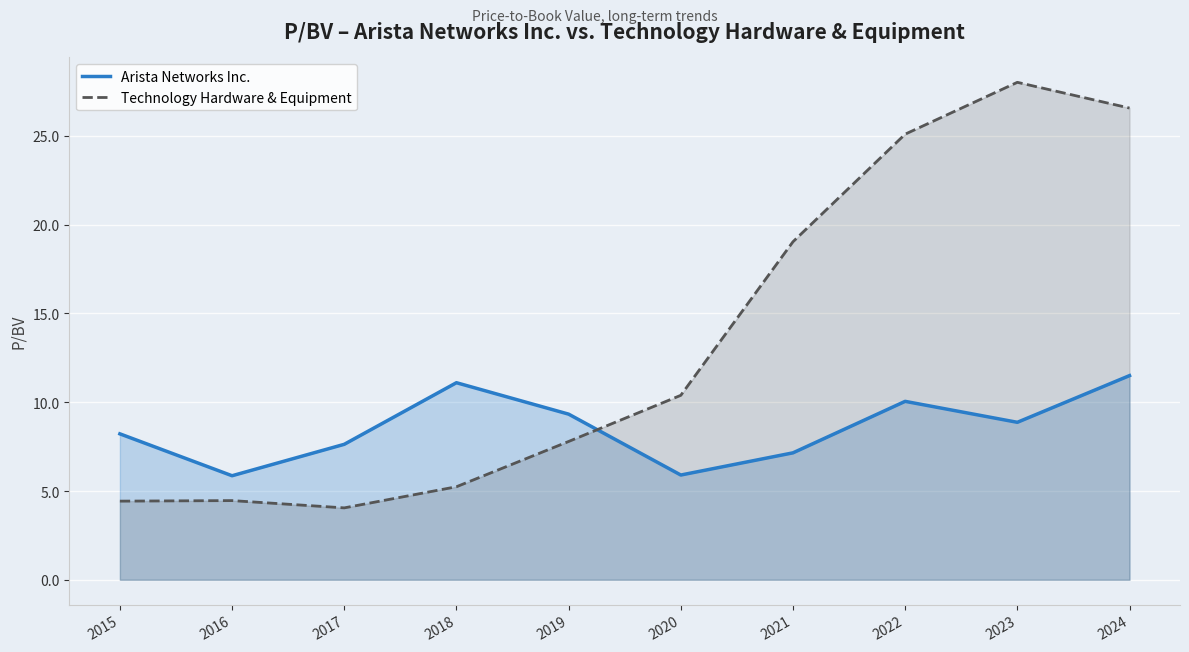

Is it true that Arista Networks Inc. equals 8.9 at 2023?

True